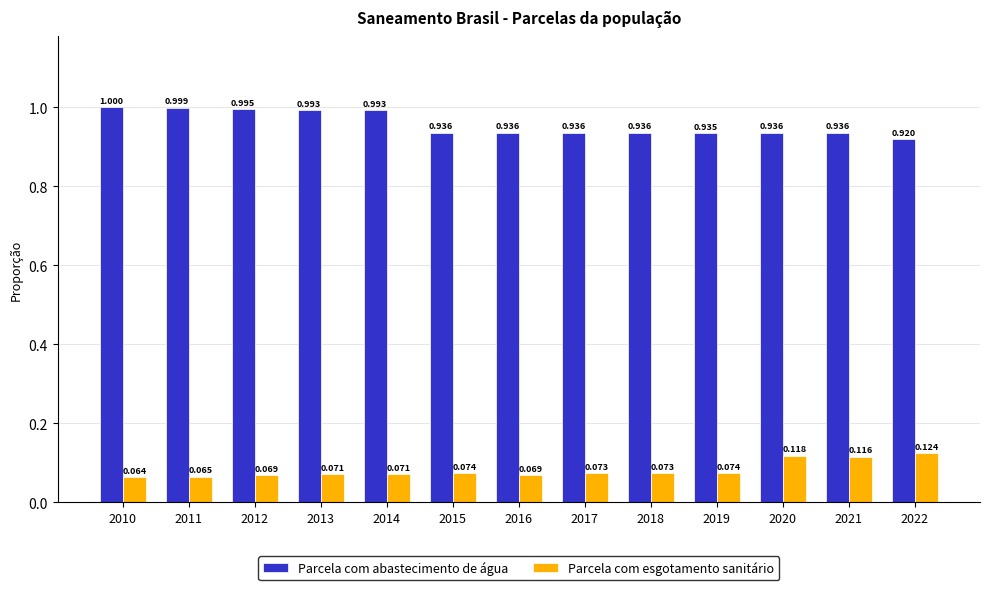

List the series in order of their overall mean, lowest first.

Parcela com esgotamento sanitário, Parcela com abastecimento de água